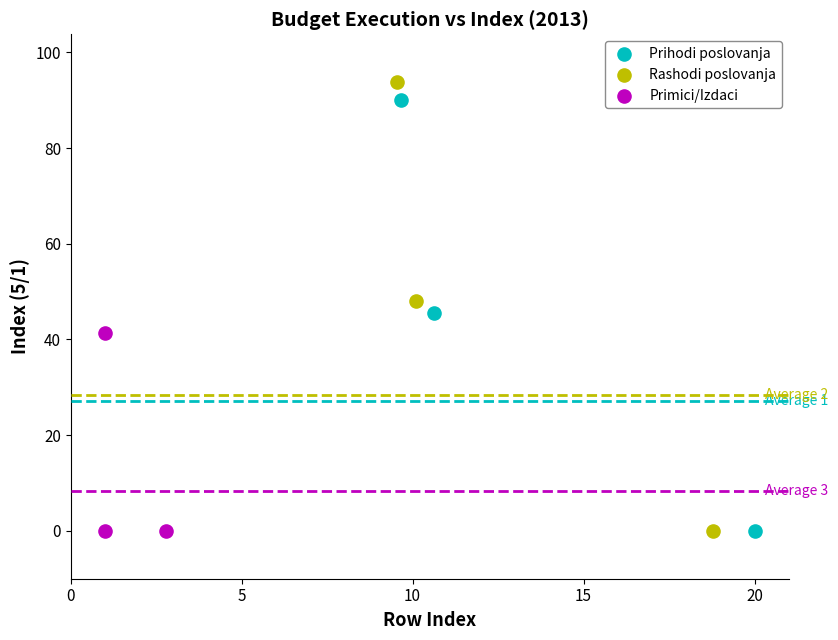

What are all the series names shown in the legend?

Prihodi poslovanja, Rashodi poslovanja, Primici/Izdaci